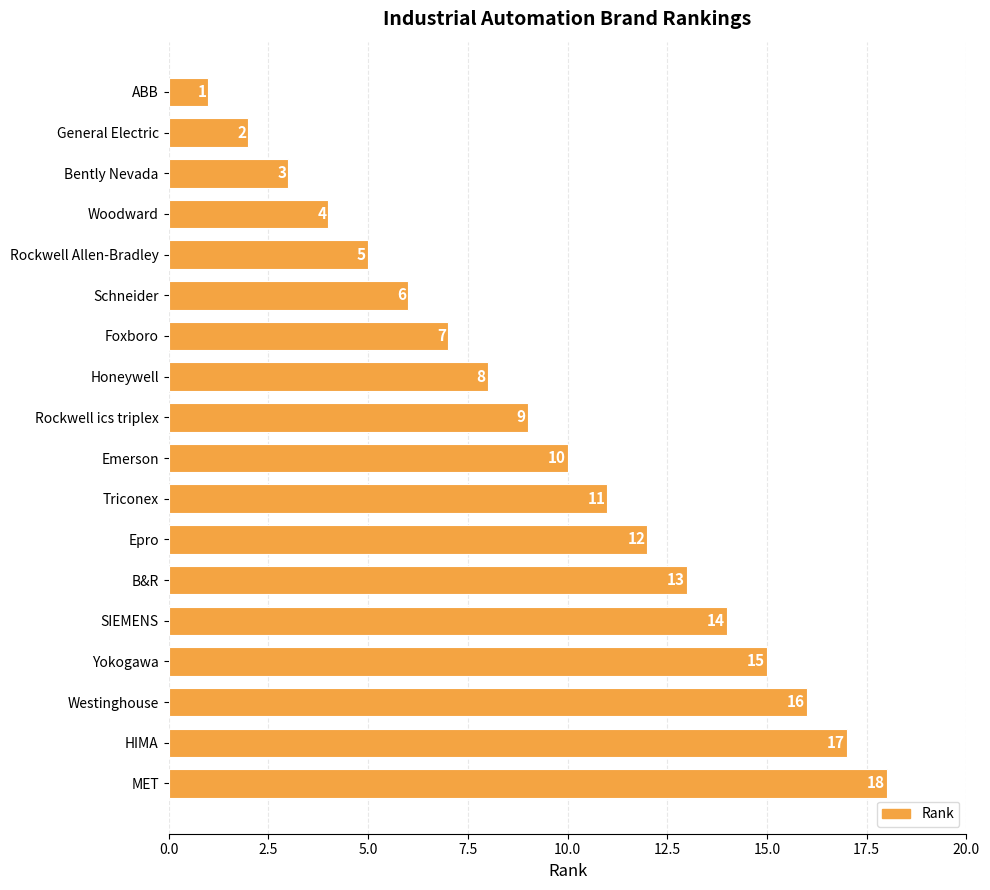

What is the label of the 8th bar from the top?

Honeywell